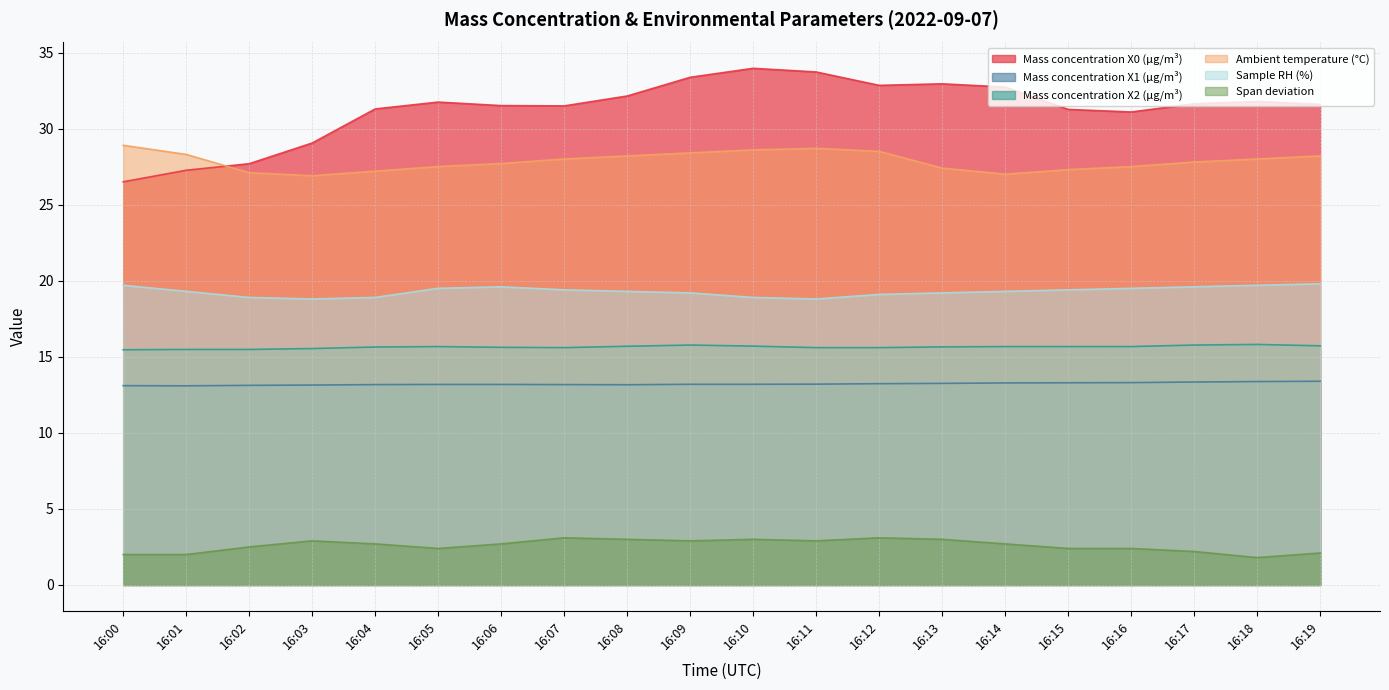

What is the maximum value shown in the chart?

34.0